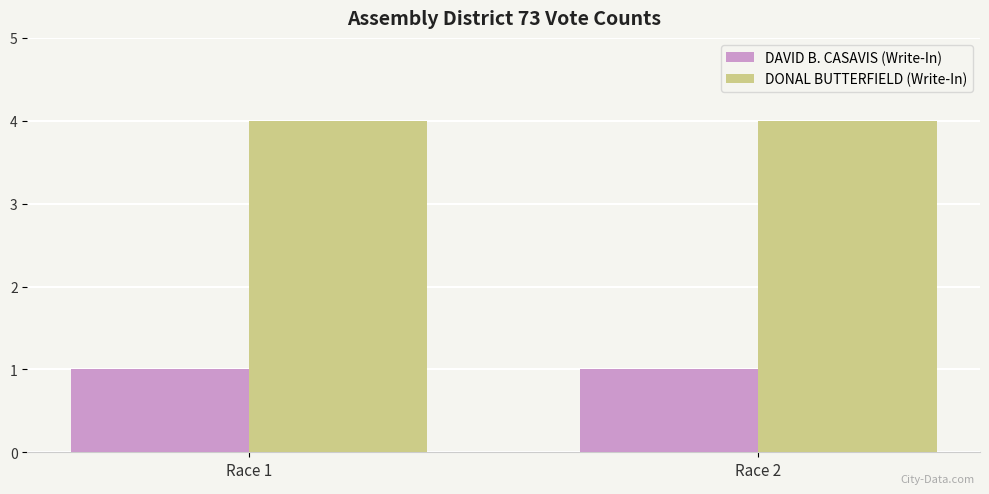

The value of DONAL BUTTERFIELD (Write-In) at Race 2 is 4. True or false?

True